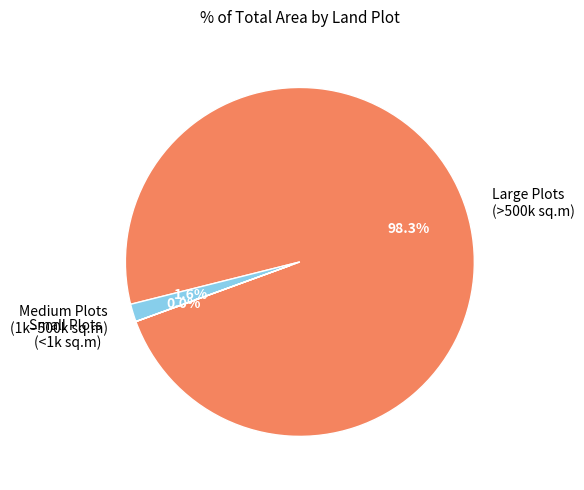

Which category has the biggest portion of the pie?

Large Plots (>500k sq.m)